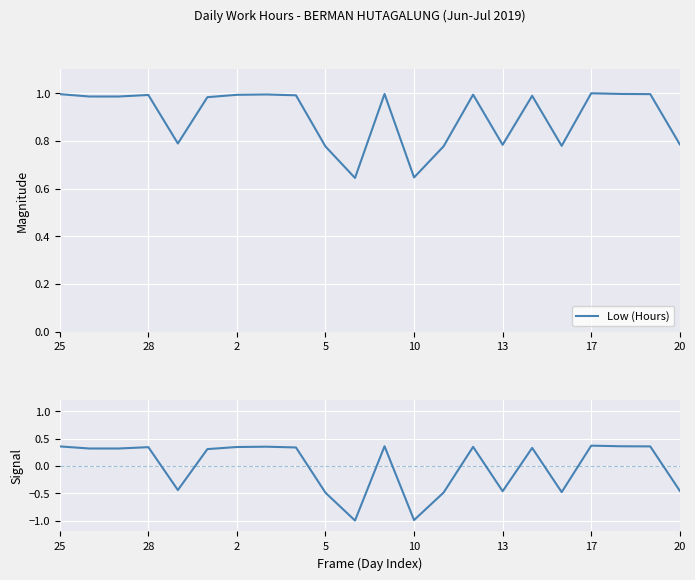

The value of Low (Hours) at 10 is 0.3. True or false?

False